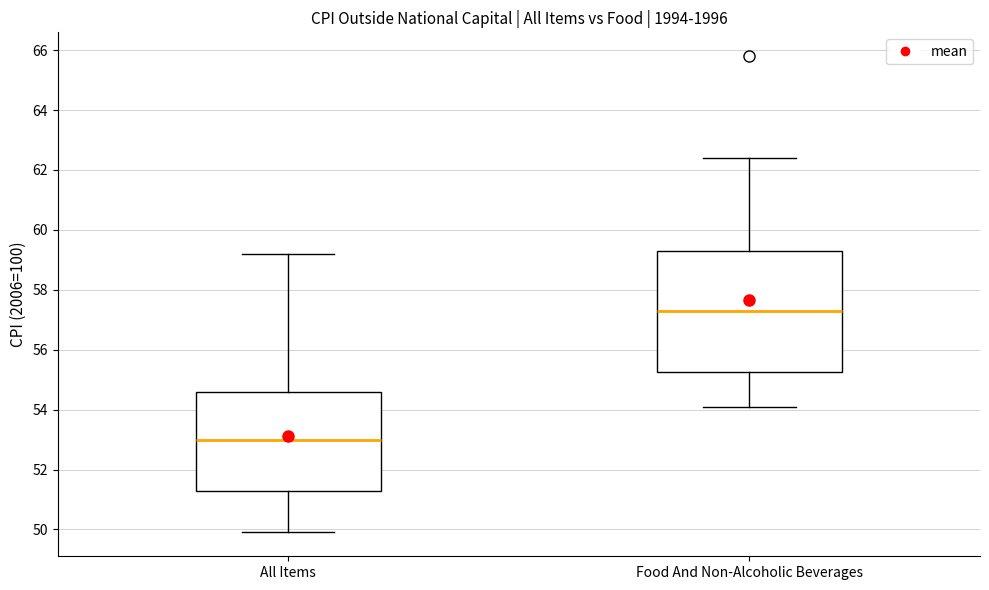

Which box's median line is the highest?

Food And Non-Alcoholic Beverages